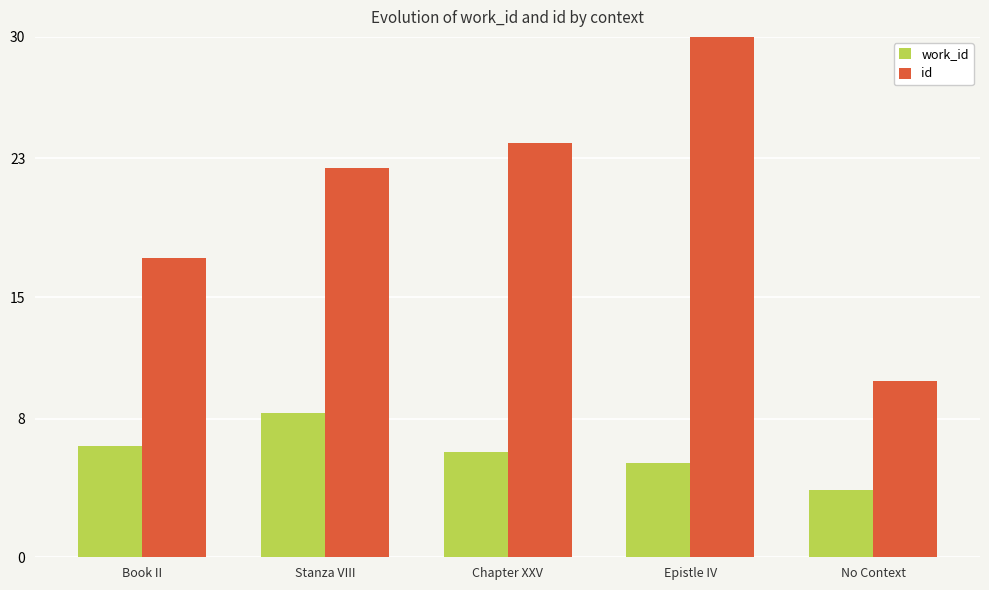

List the series in order of their overall mean, lowest first.

work_id, id